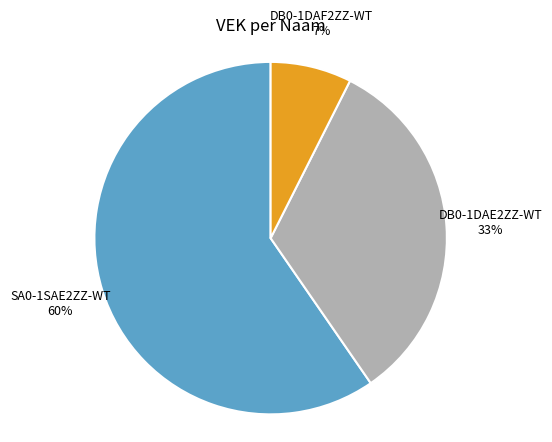

Approximately how many times larger is the value at DB0-1DAE2ZZ-WT compared to SA0-1SAE2ZZ-WT?

0.6